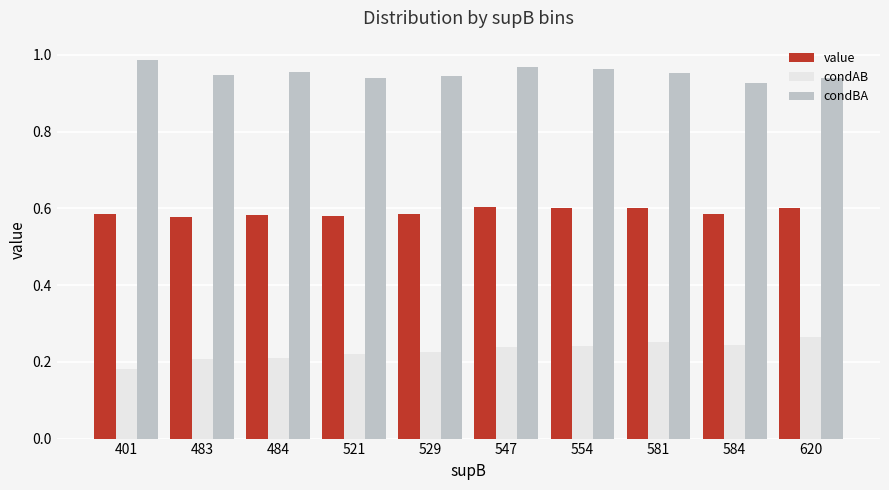

List the series in order of their peak value, lowest first.

condAB, value, condBA